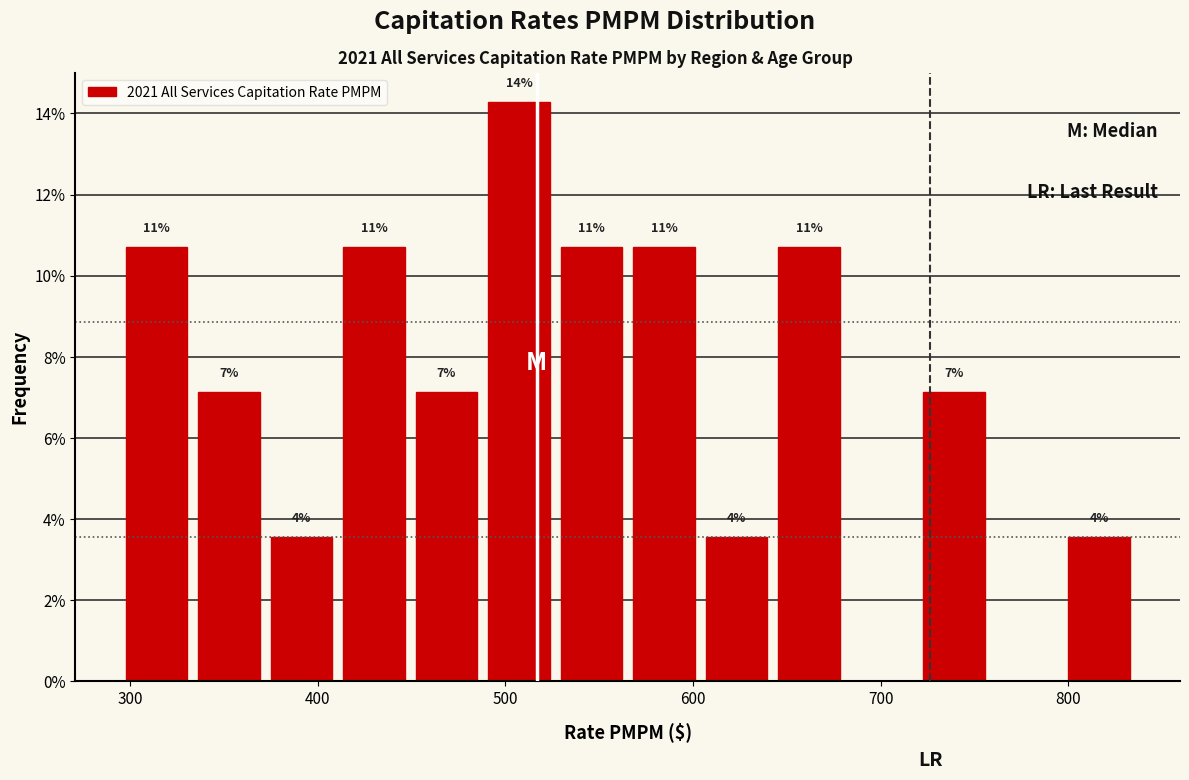

Read against the x-axis, roughly where is the centre of the tallest bar?

510